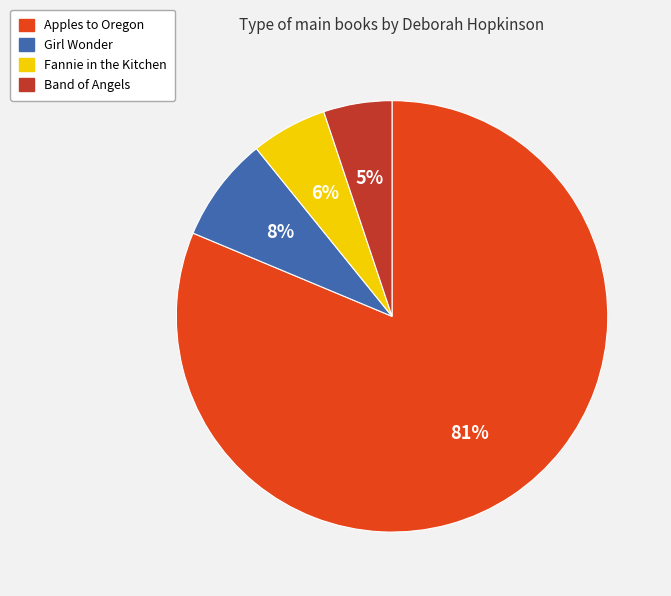

Which slice is the largest?

Apples to Oregon